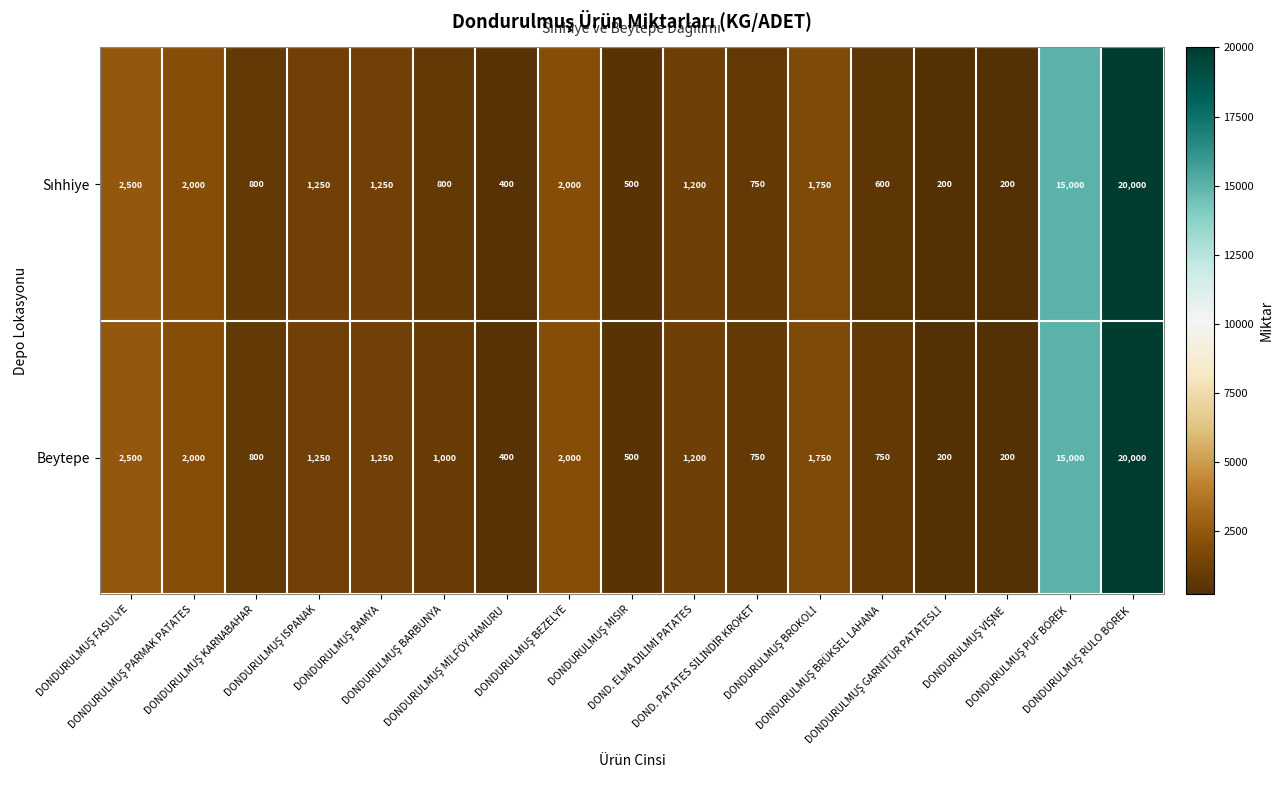

What is the difference between the maximum and minimum values in the Beytepe series?

19800